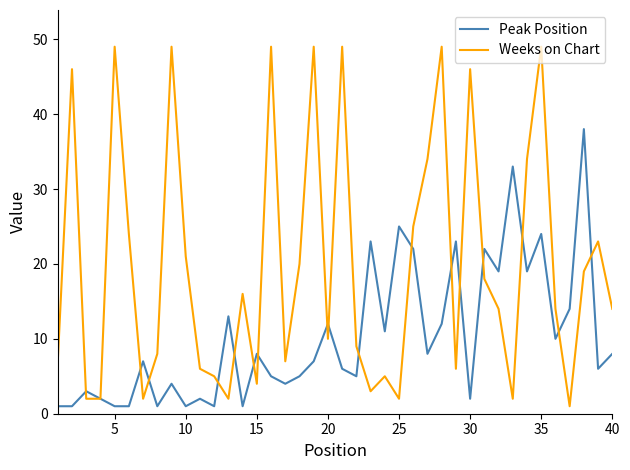

What is the maximum value for Peak Position?

38